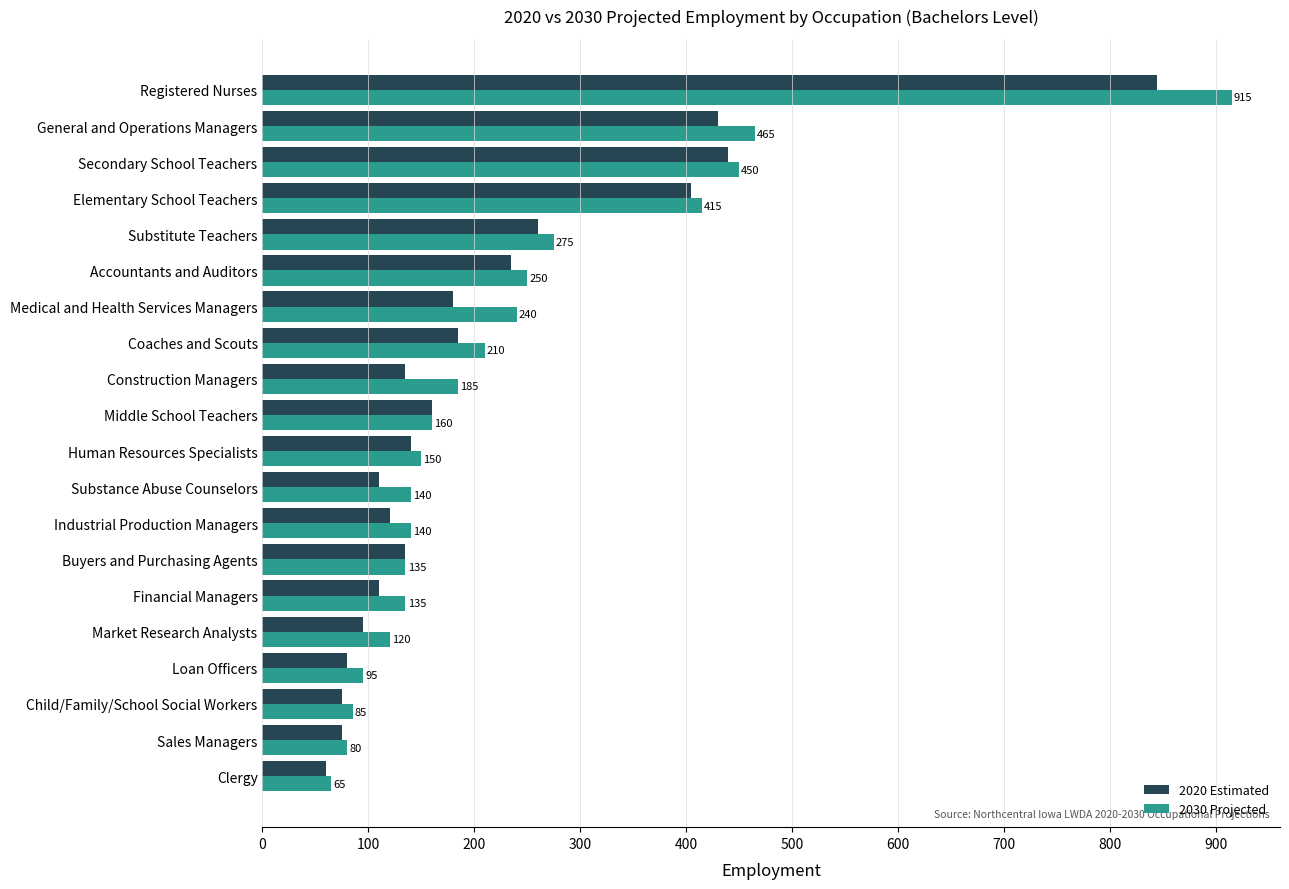

What is the total value across all series at Secondary School Teachers?

890